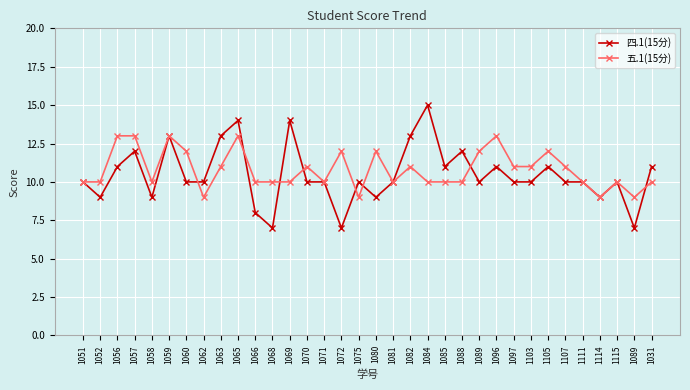

What is the label of the 34th point from the left?

1031